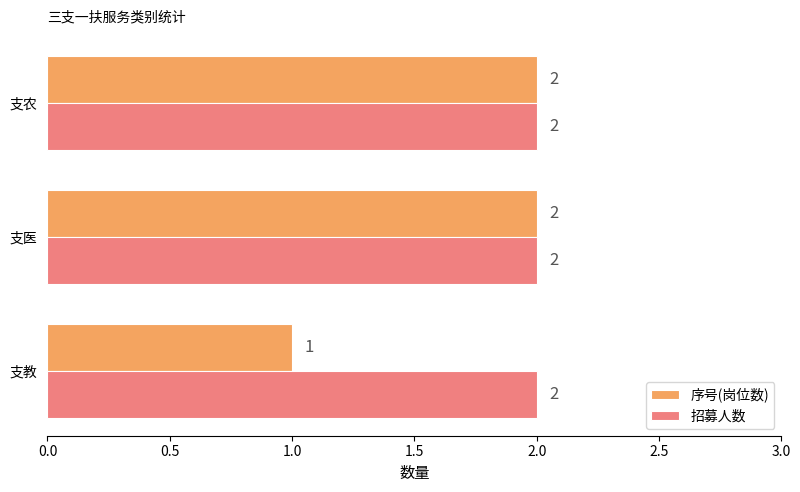

The 招募人数 series shows 3 at 支医. True or false?

False